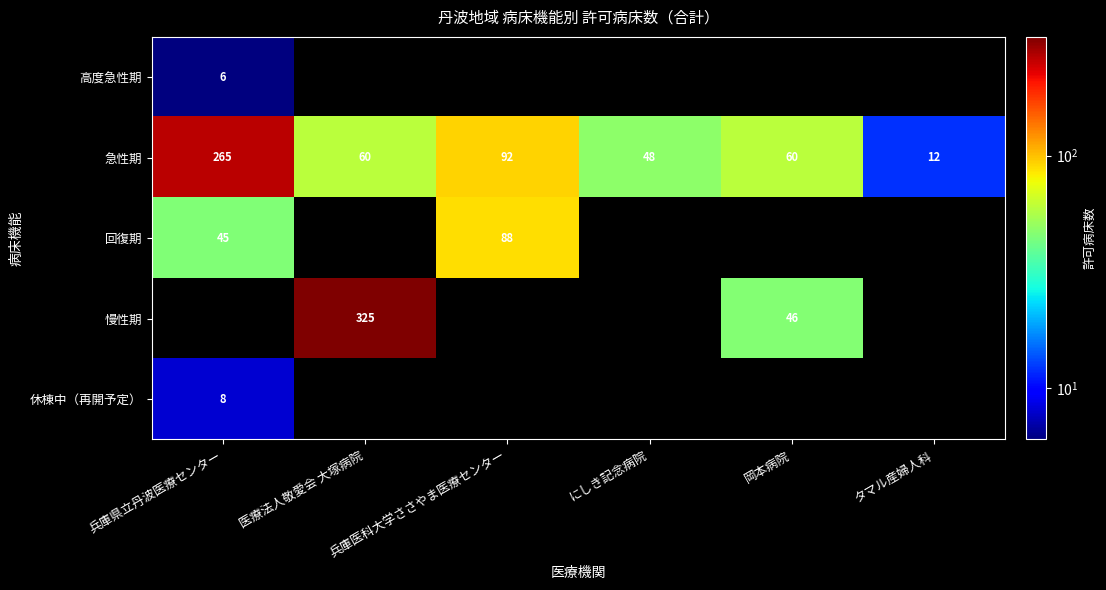

The value of 高度急性期 at 兵庫県立丹波医療センター is 8. True or false?

False